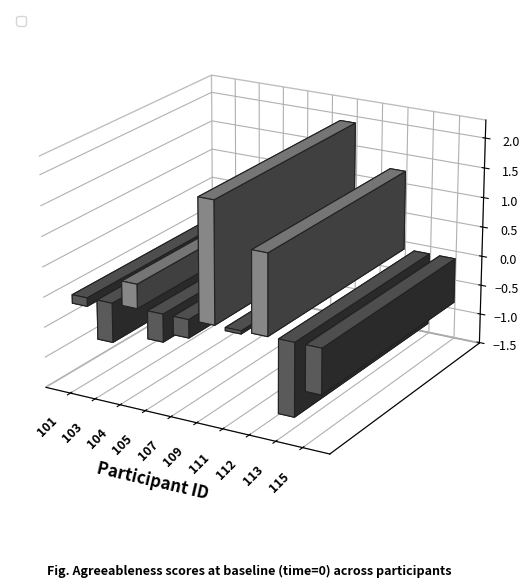

How many data points are less than 0?

7